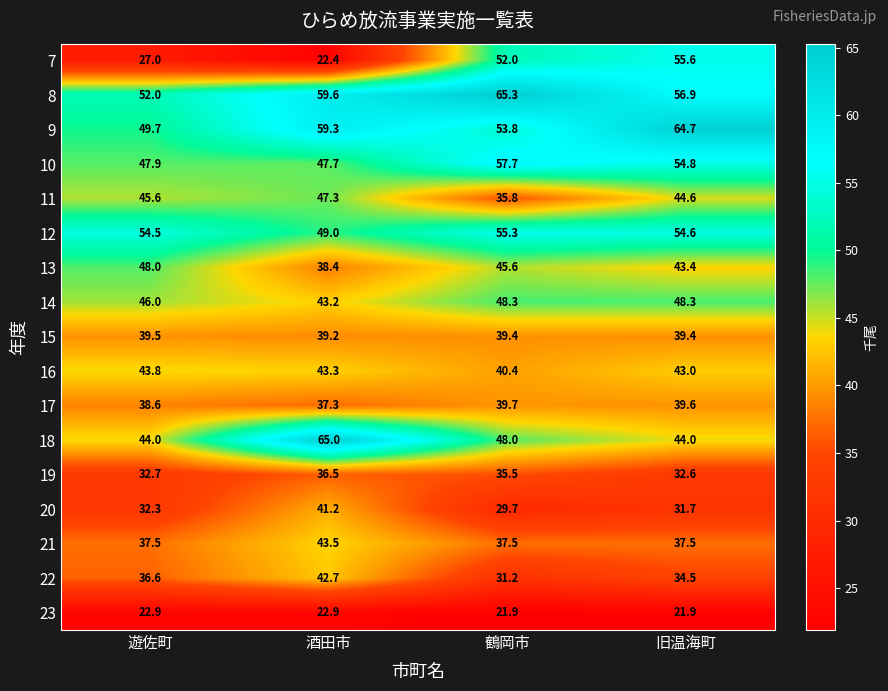

Which category has the highest value across all series?

鶴岡市